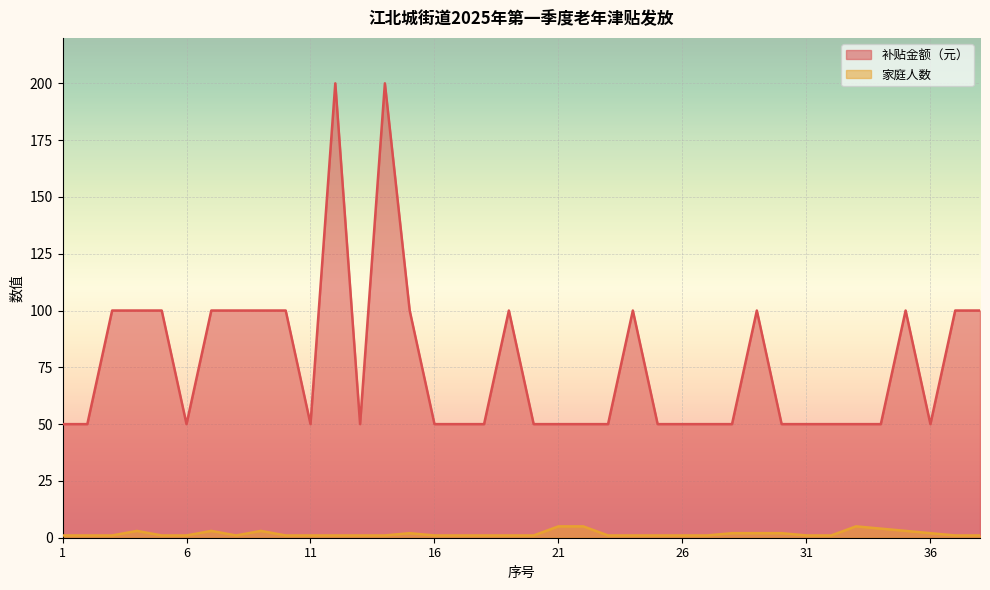

True or false: 家庭人数 and 补贴金额（元） intersect in this chart.

False